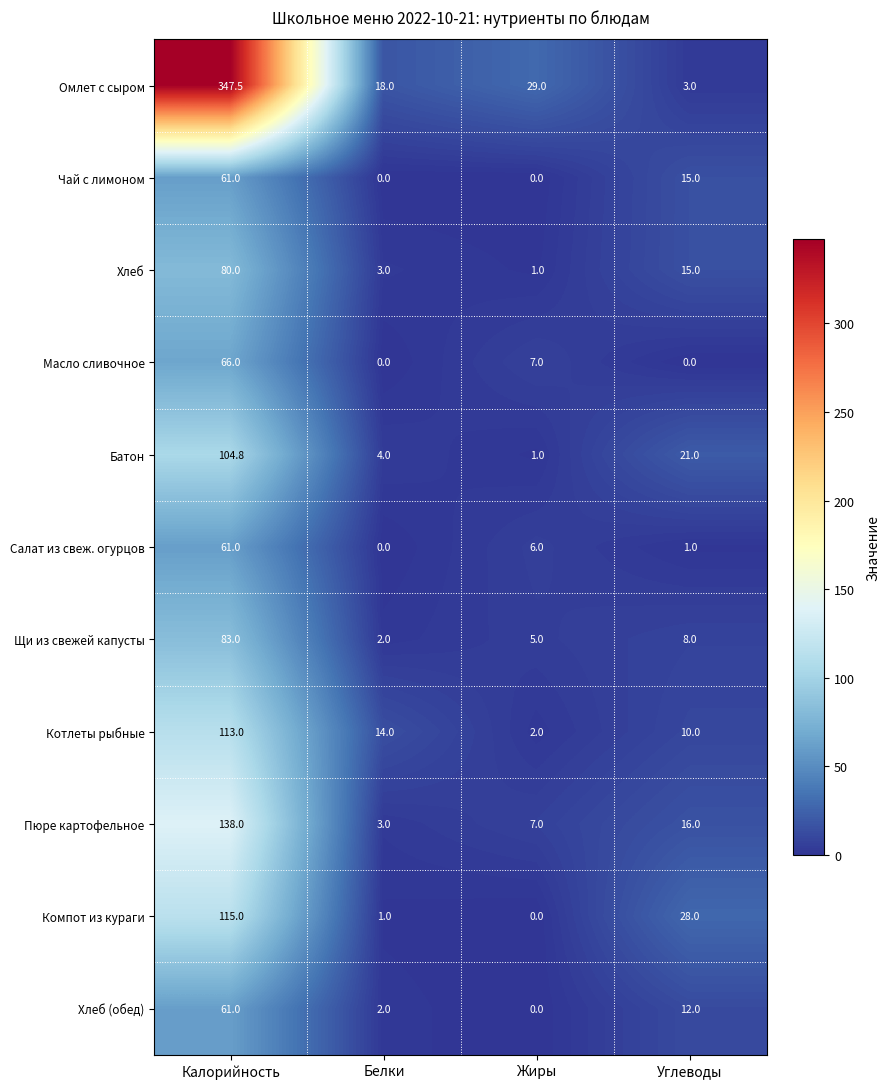

At which category is the sum across all series the highest?

Калорийность